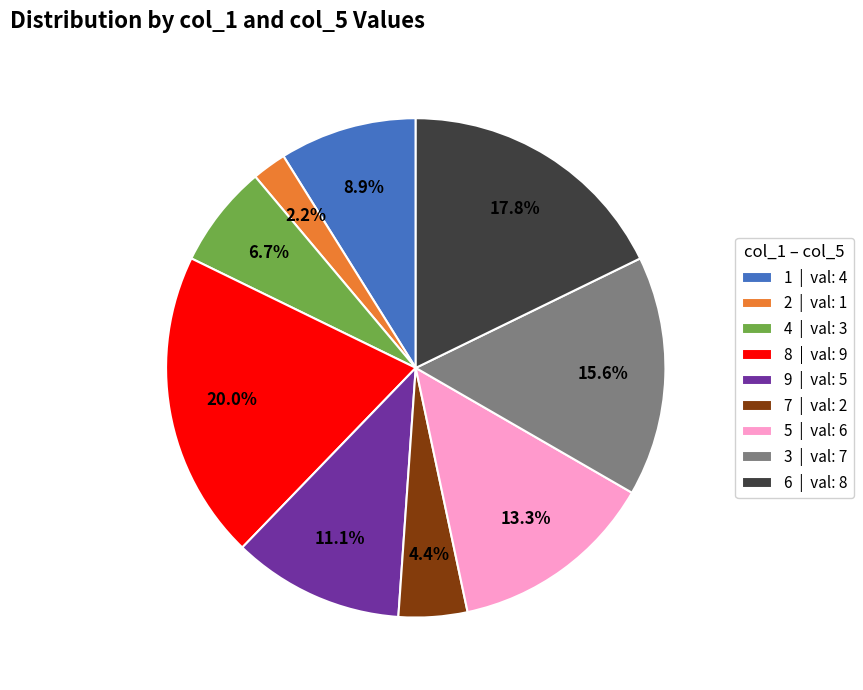

To the nearest percent, what portion does 4 represent?

7%